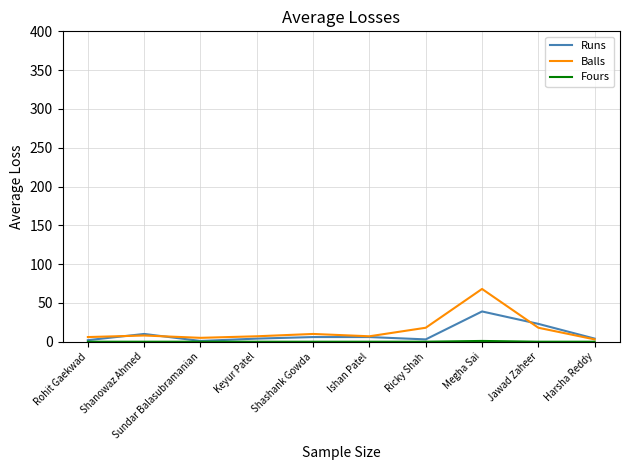

The Balls series shows 68 at Megha Sai. True or false?

True